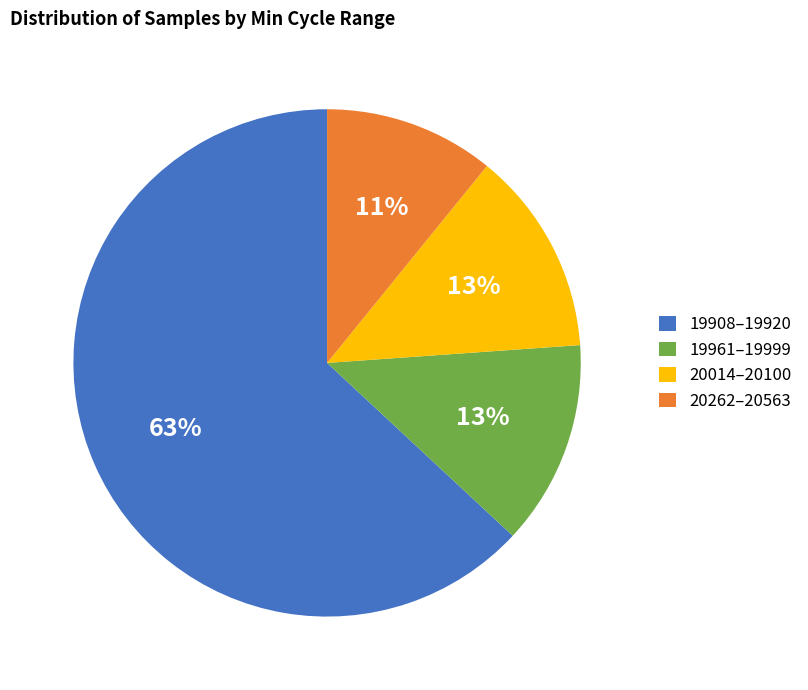

Between 20014–20100 and 20262–20563, which is larger?

20014–20100